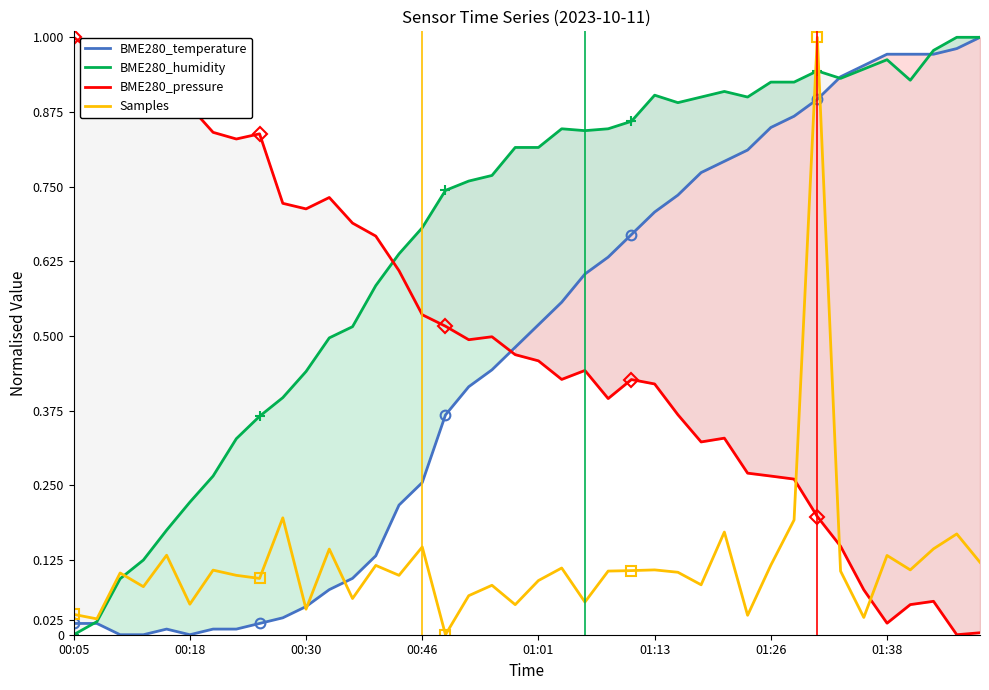

The BME280_pressure series shows 0.1 at 34. True or false?

True